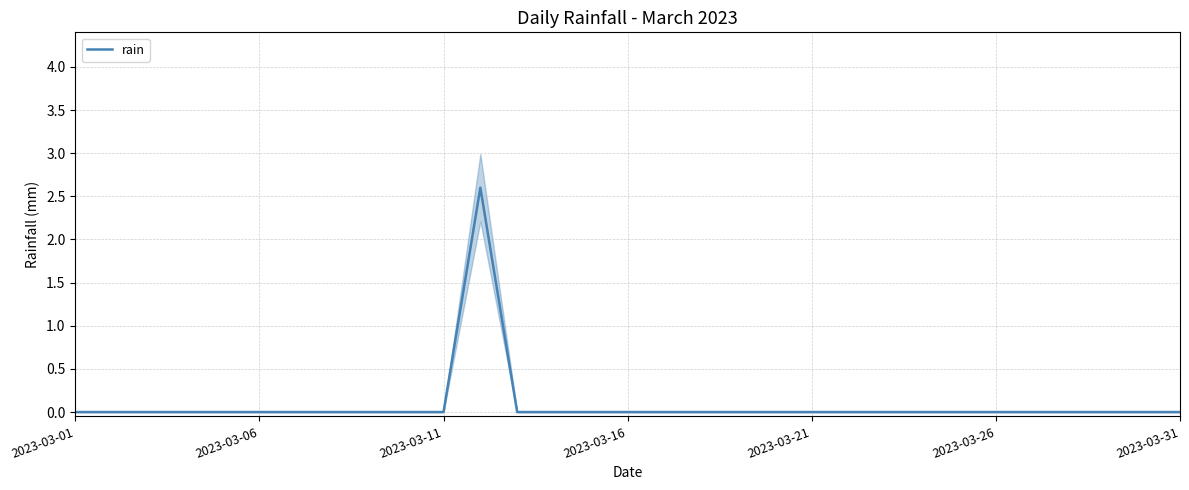

Is it true that the value at 27 is 0.0?

True